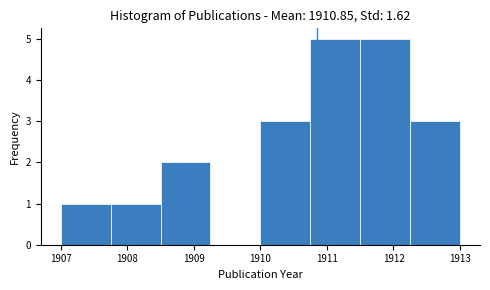

Reading left to right, transcribe this chart: for each bar, give the range it covers on the x-axis and its height. Neither the bar edges nor the heights are printed on the chart, so give them approximately, as read against the axes.

1907.00 to 1907.75: 1
1907.75 to 1908.50: 1
1908.50 to 1909.25: 2
1909.25 to 1910.00: 0
1910.00 to 1910.75: 3
1910.75 to 1911.50: 5
1911.50 to 1912.25: 5
1912.25 to 1913.00: 3